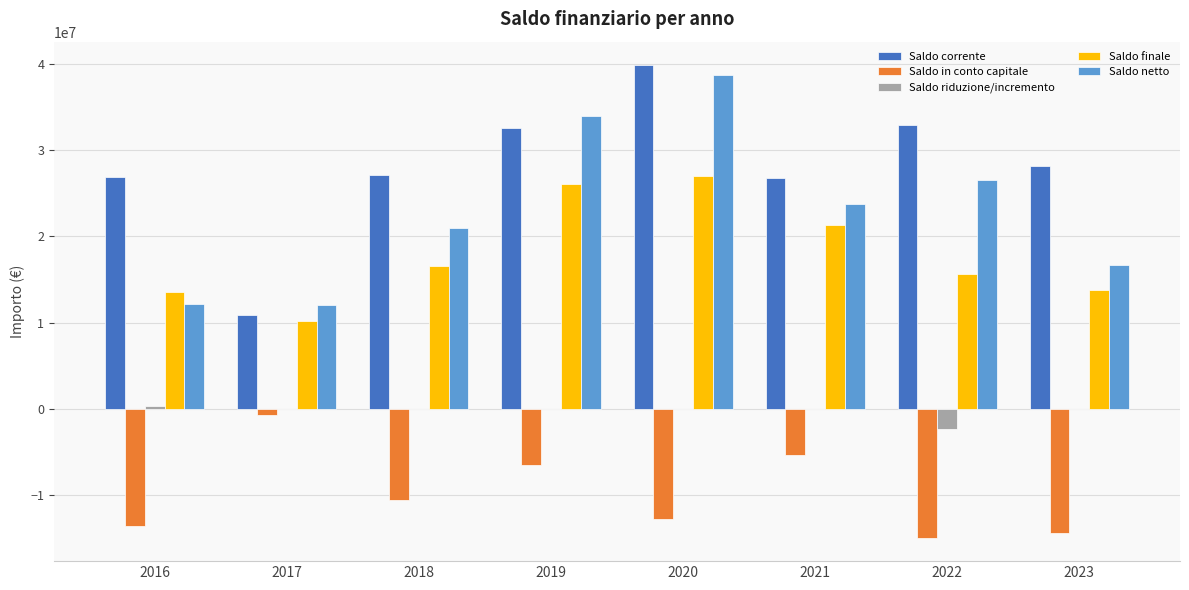

What is the sum of all Saldo in conto capitale values?

-79025921.3